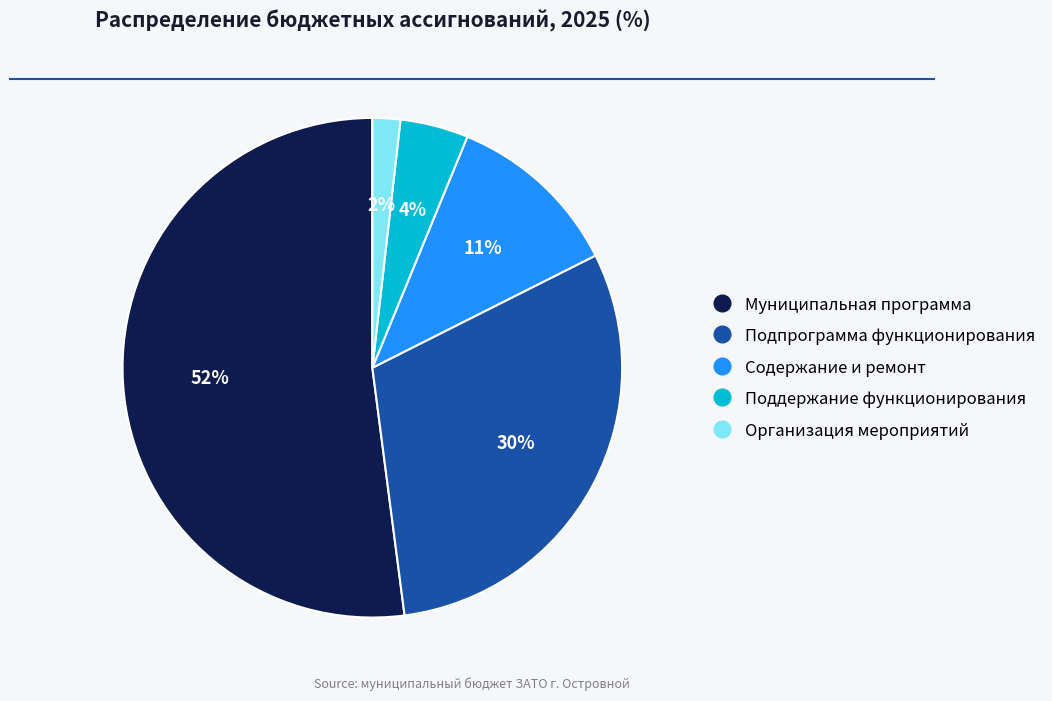

To the nearest percent, what is the average slice percentage?

20%